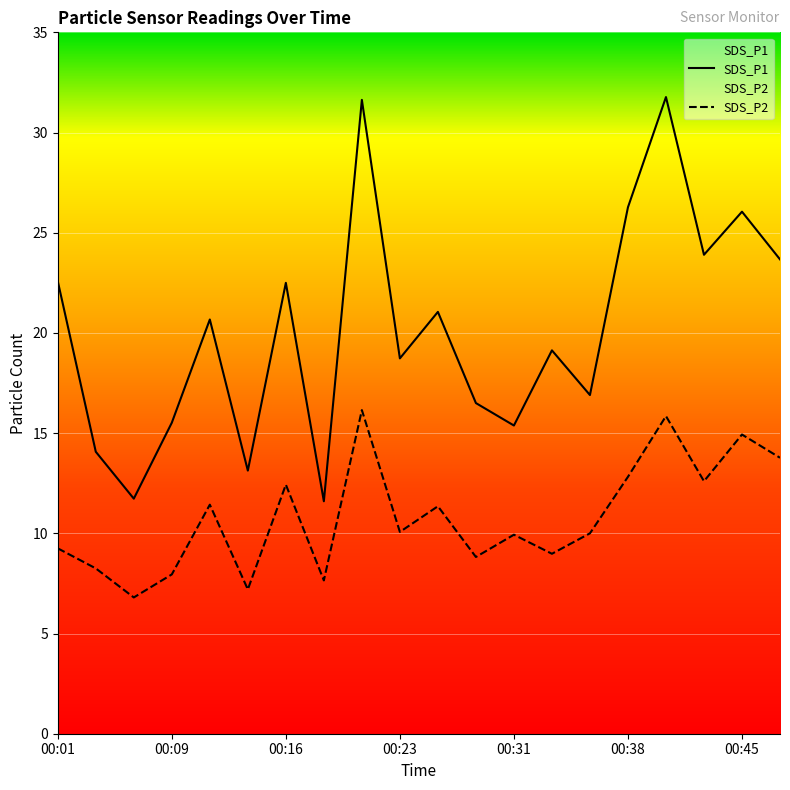

How many values in the SDS_P1 series exceed 20?

10